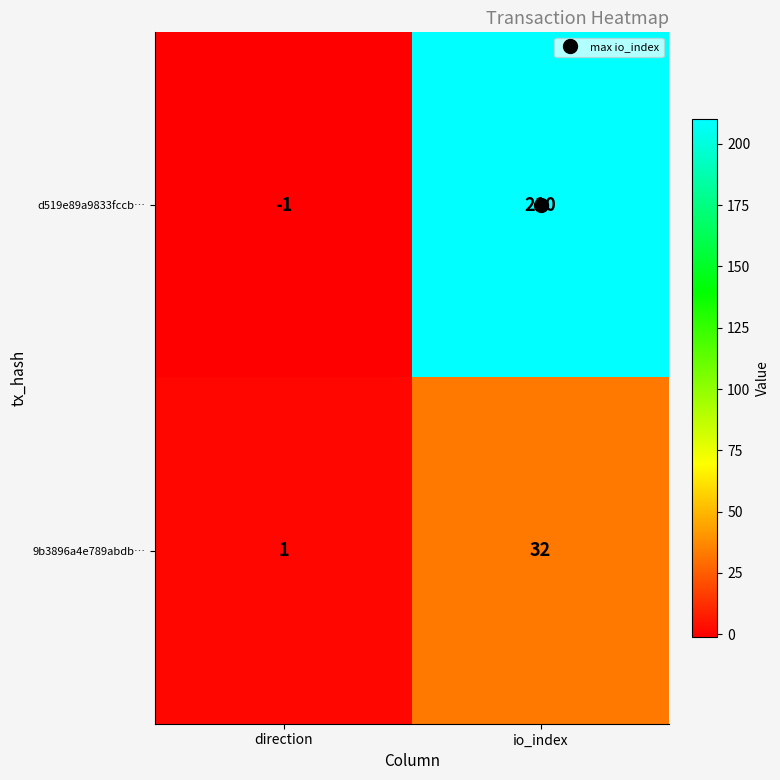

Which series changed the most between direction and io_index?

d519e89a9833fccb…